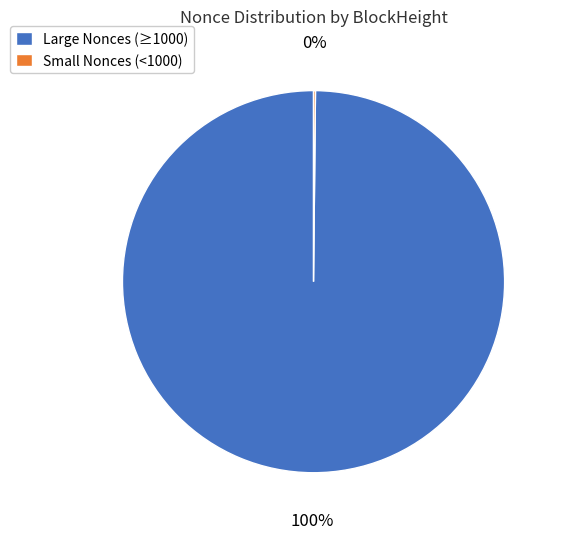

True or false: Large Nonces (≥1000) accounts for 100% of the total.

True